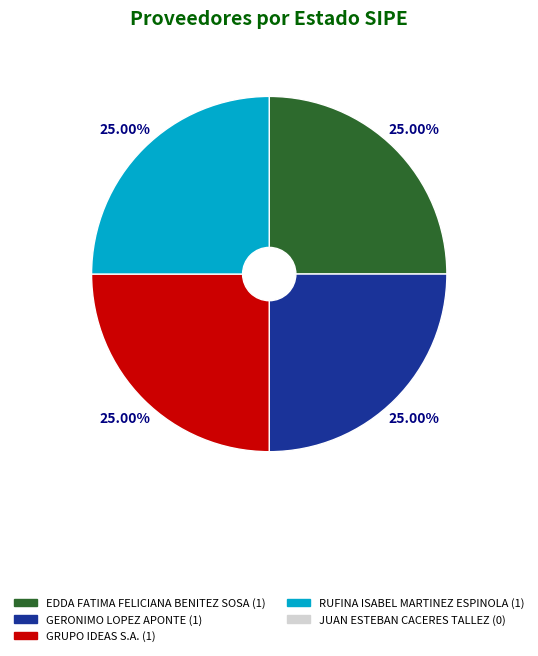

Does any single category account for the majority?

No